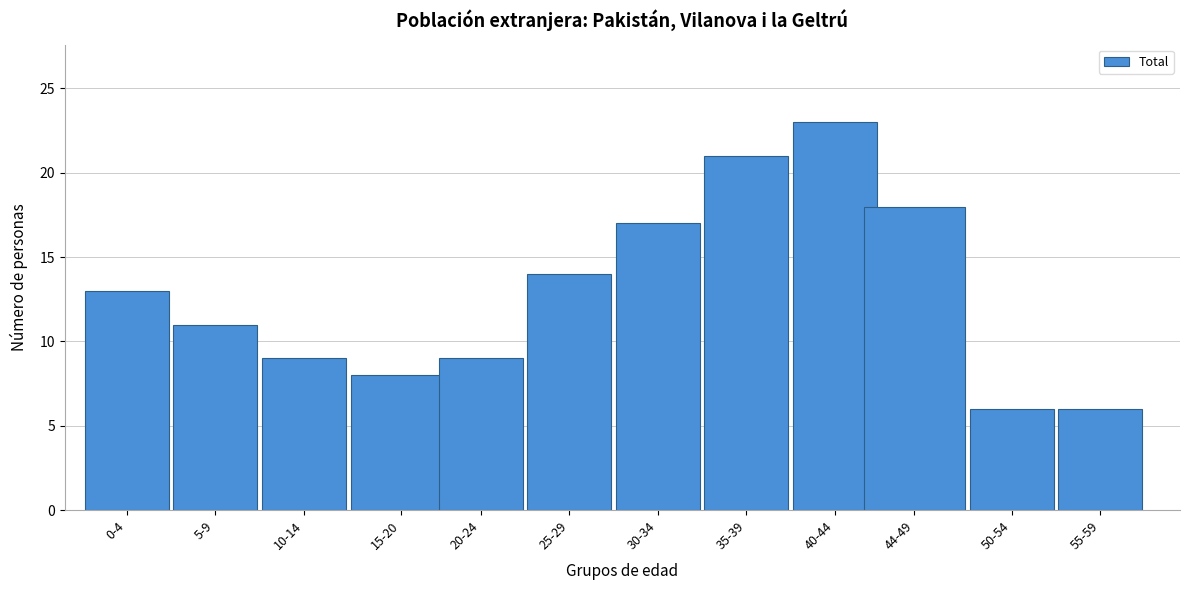

Reading left to right, extract all data points from this chart.

0-4=13	5-9=11	10-14=9	15-20=8	20-24=9	25-29=14	30-34=17	35-39=21	40-44=23	44-49=18	50-54=6	55-59=6